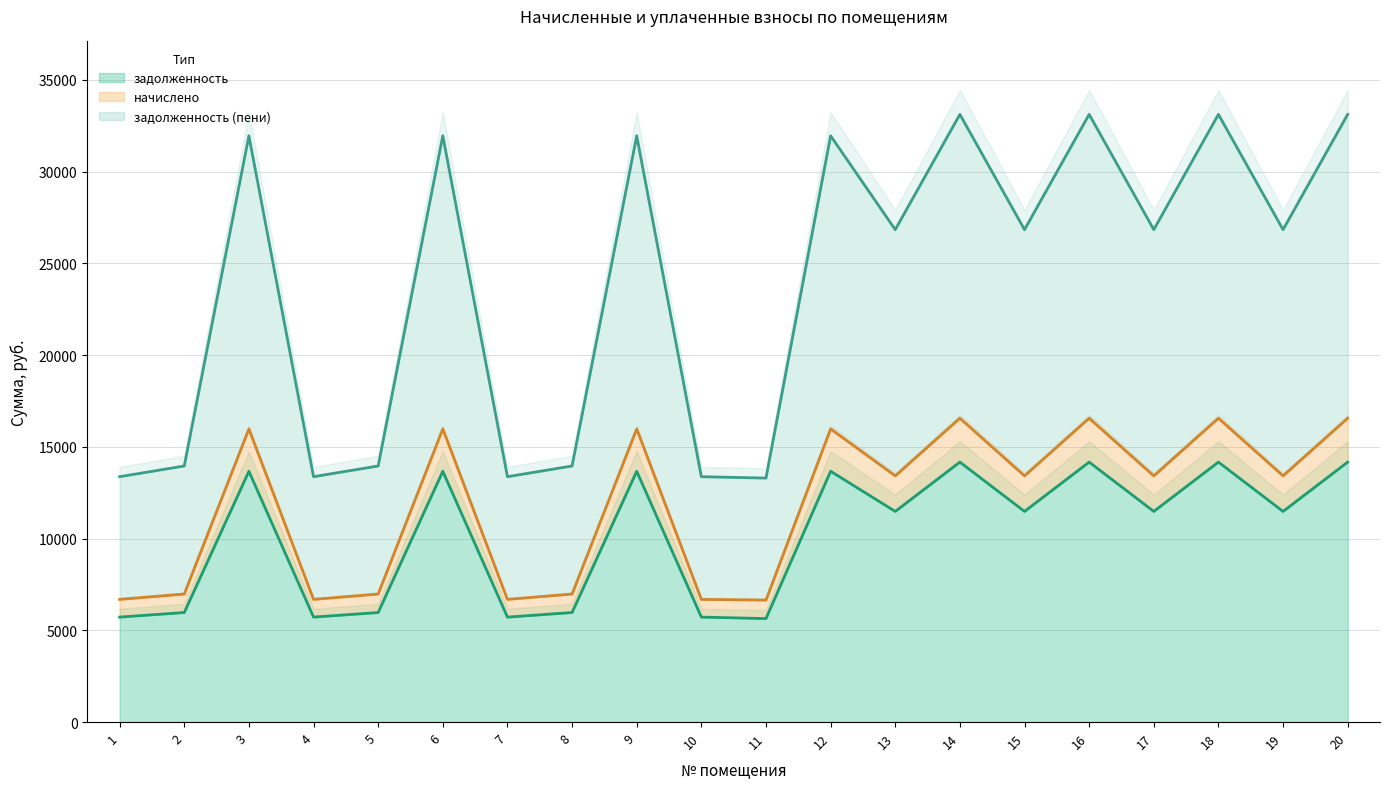

Is it true that начислено equals 6687.1 at 7?

True